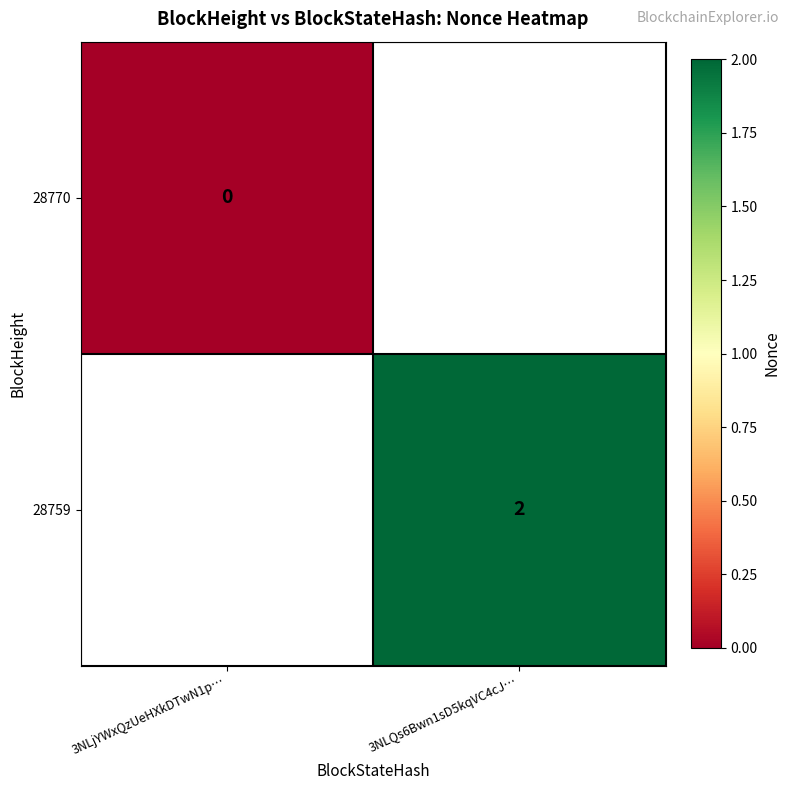

At which category does the chart reach its minimum across all series?

3NLjYWxQzUeHXkDTwN1p…